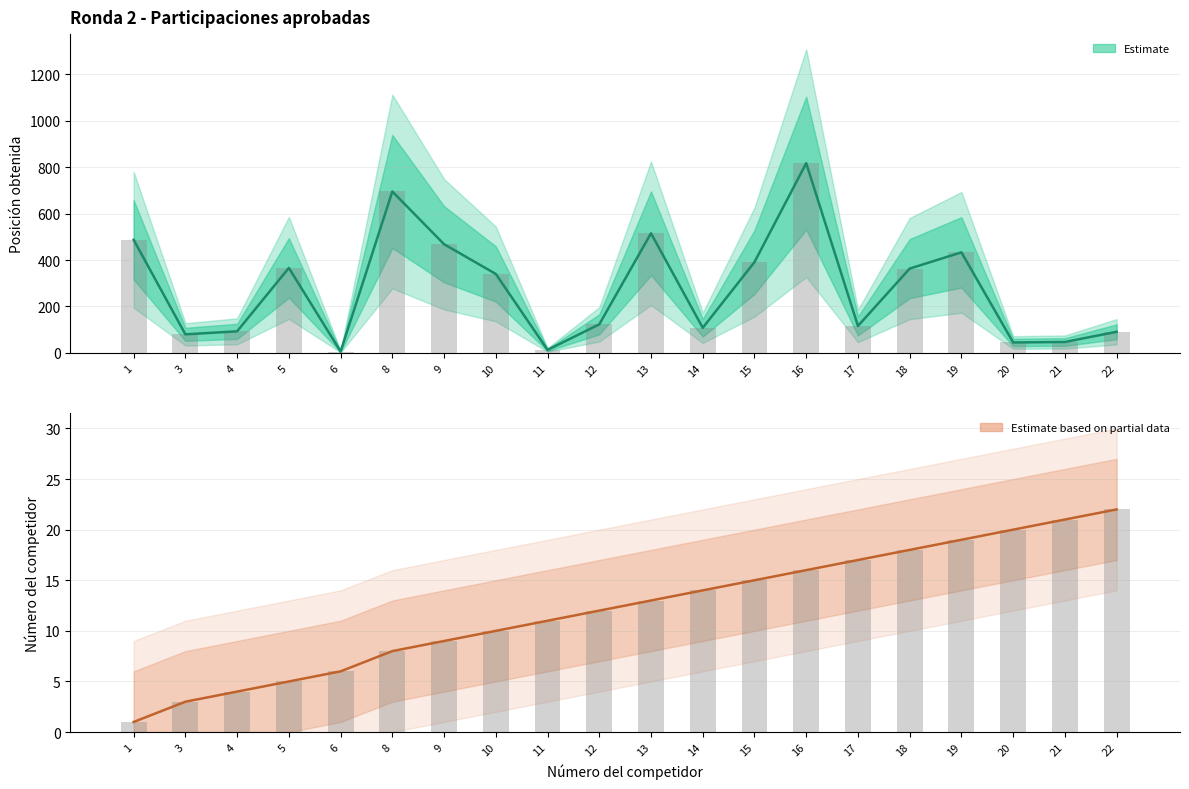

The Número del competidor series shows 11 at 6. True or false?

False